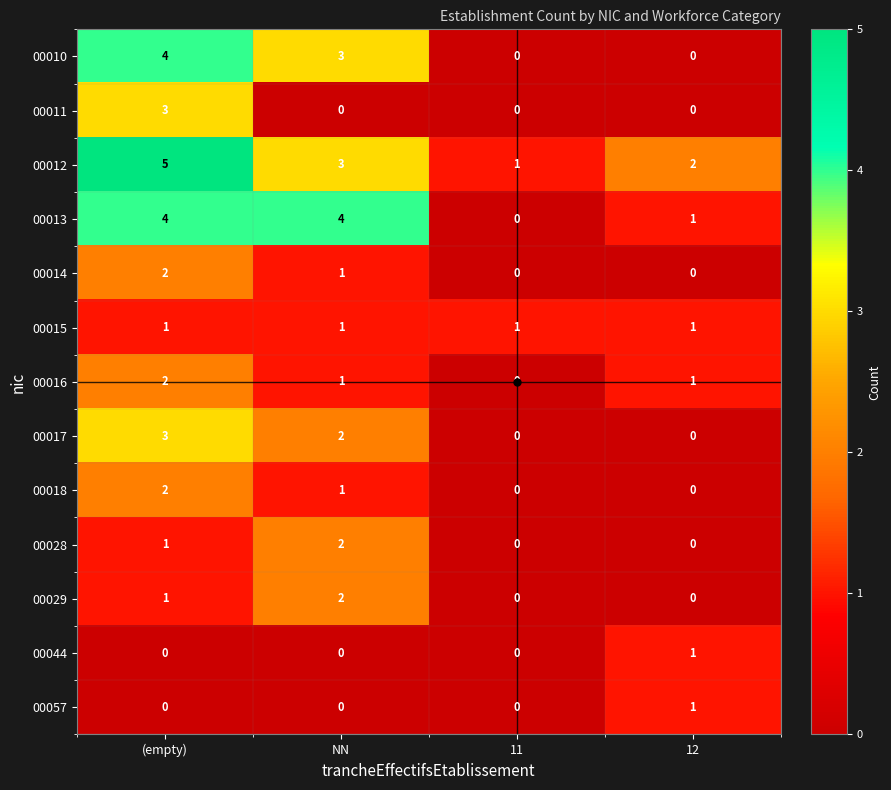

The value of 00014 at 12 is 0. True or false?

True